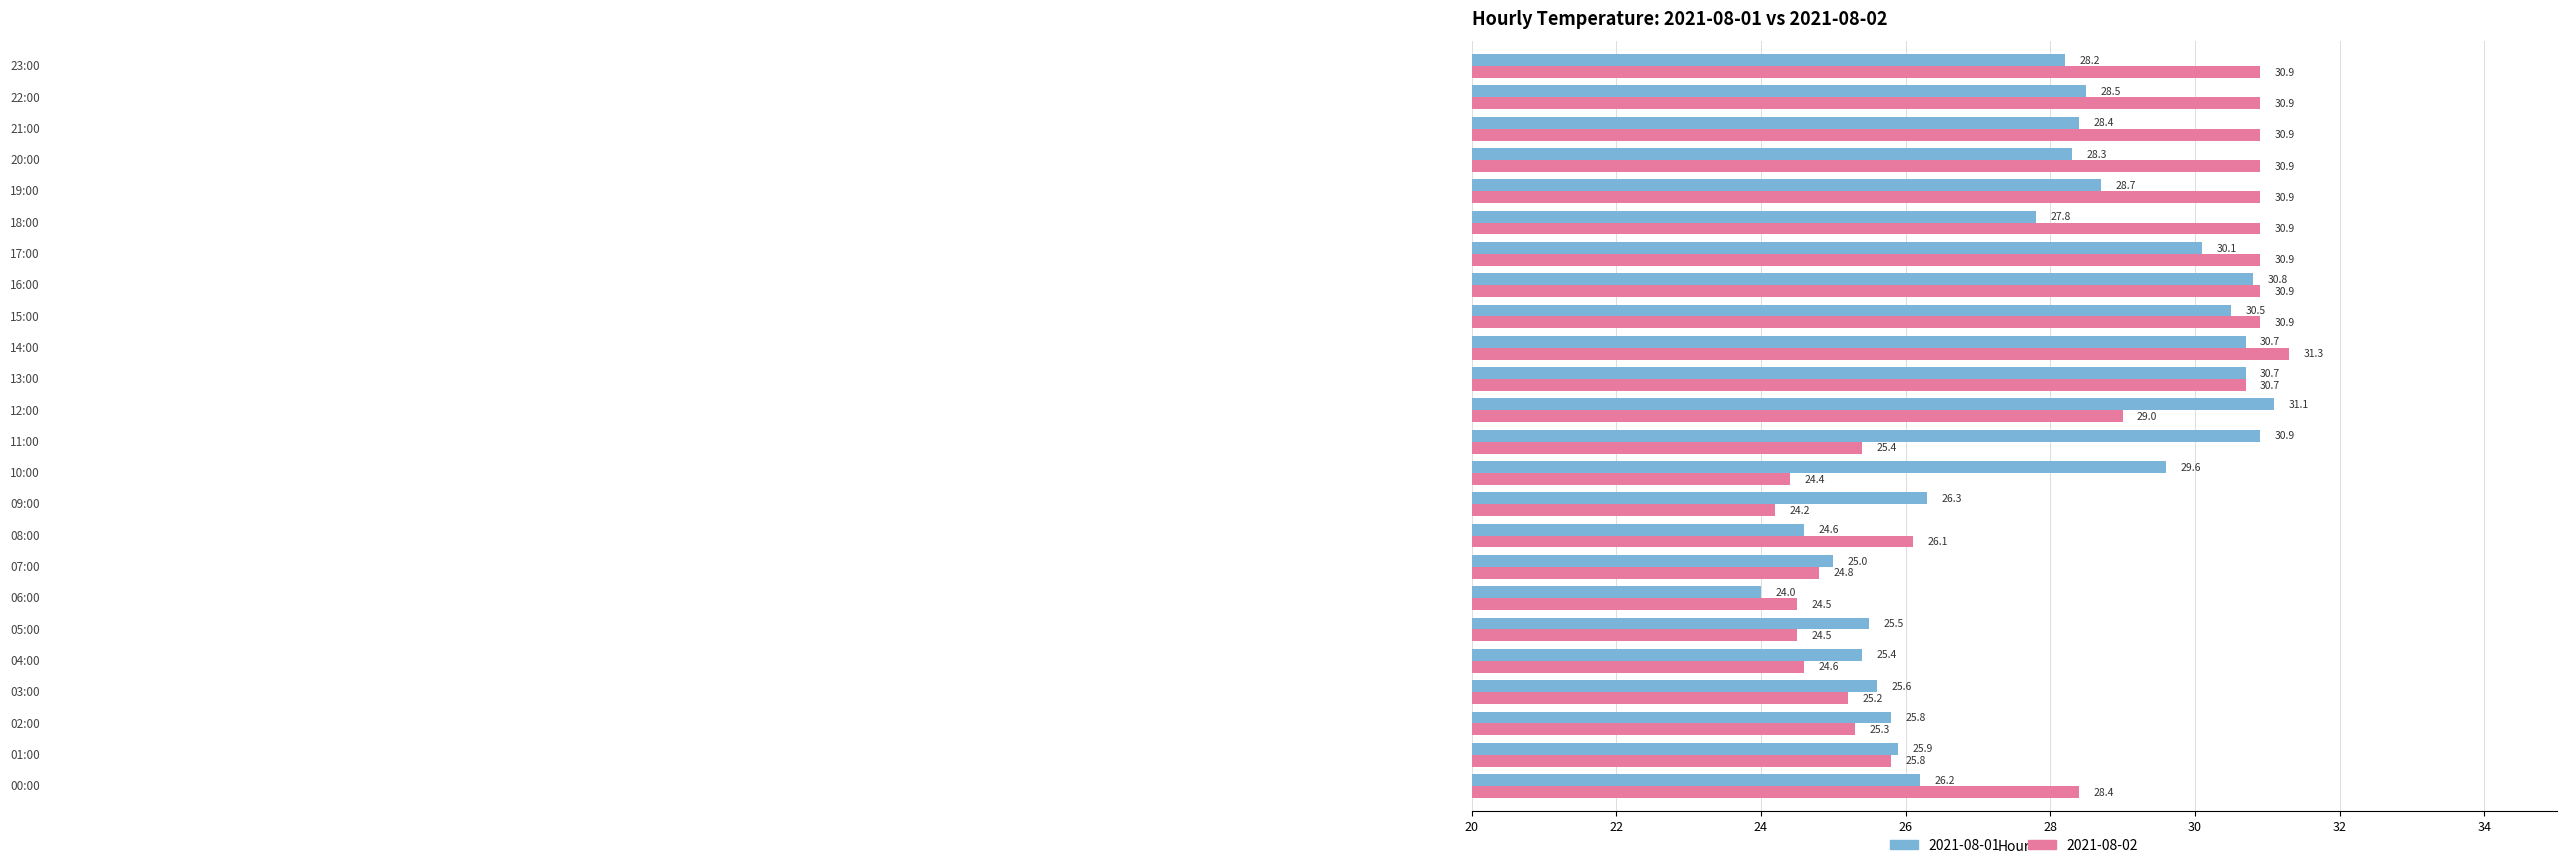

At how many categories does at least one series exceed 29?

14